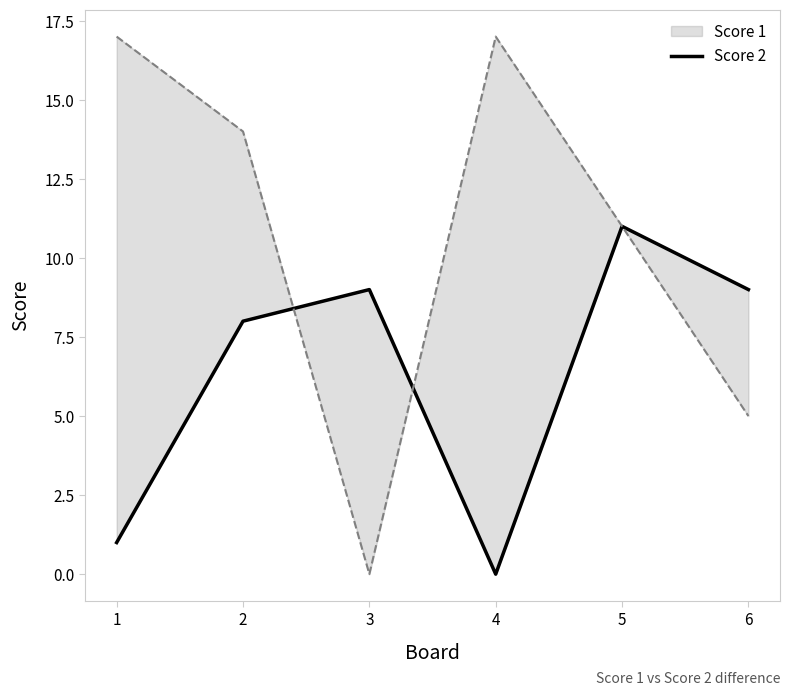

At which category does the chart reach its minimum across all series?

4